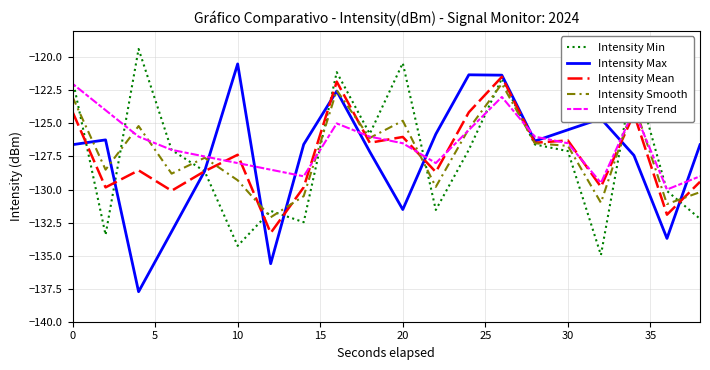

What is the greatest value displayed?

-119.4